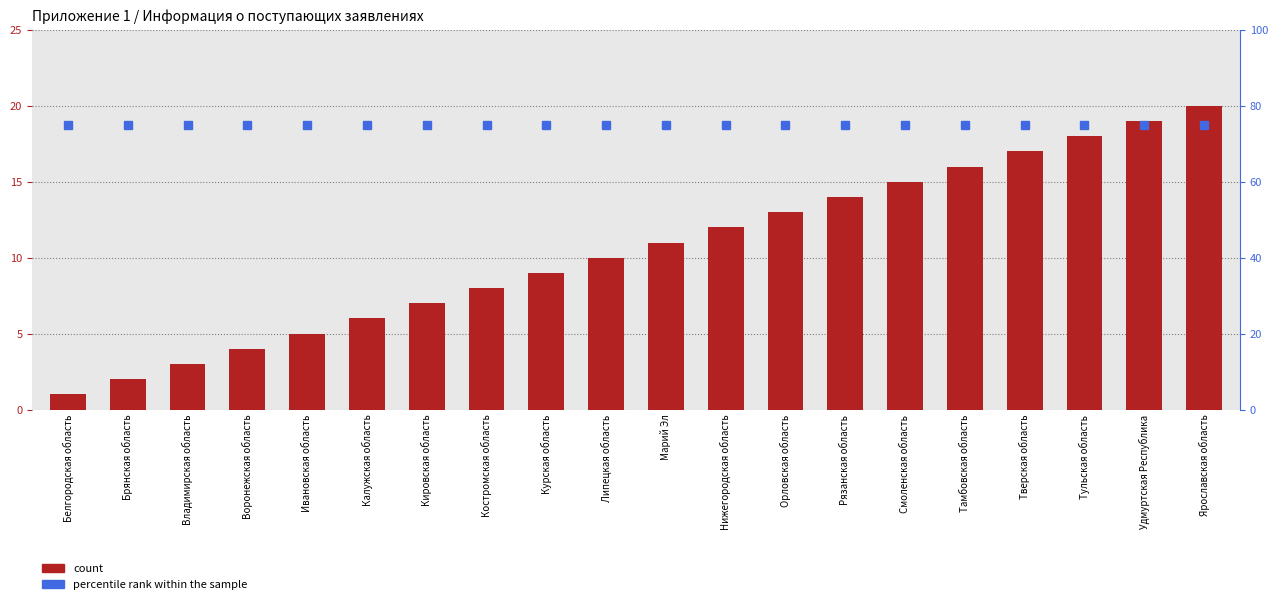

Reading left to right, transcribe all the data shown in this chart.

count: 1	2	3	4	5	6	7	8	9	10	11	12	13	14	15	16	17	18	19	20
percentile rank within the sample: 75	75	75	75	75	75	75	75	75	75	75	75	75	75	75	75	75	75	75	75